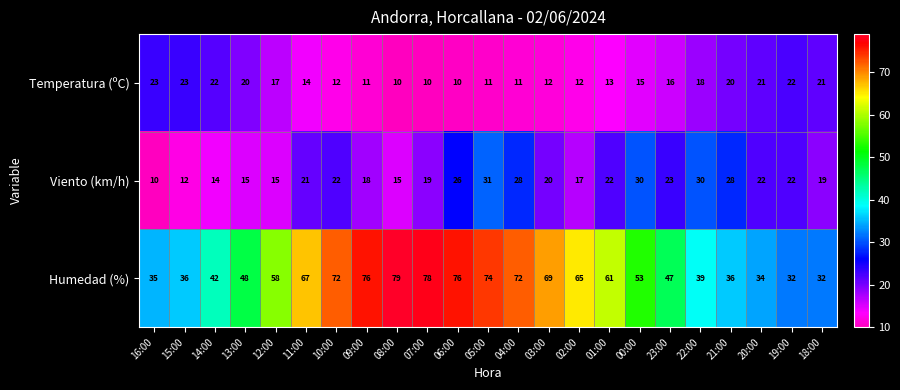

Which series has the largest total across all categories?

Humedad (%)